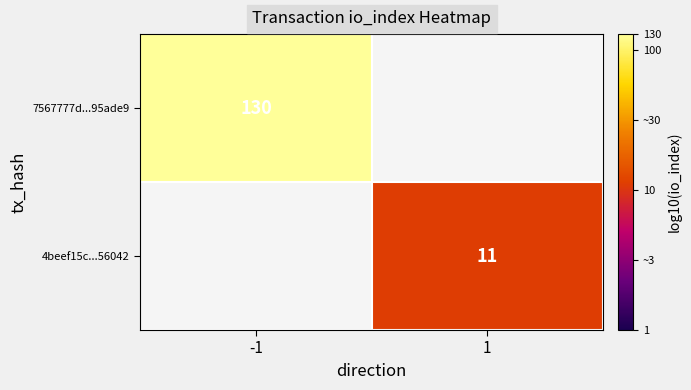

Which category has the highest value across all series?

-1